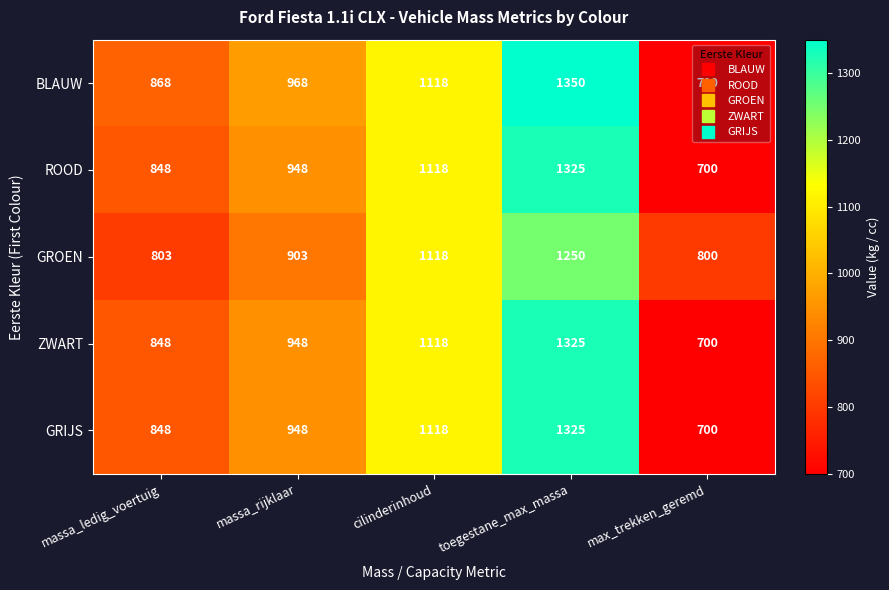

At how many categories does at least one series exceed 917?

3